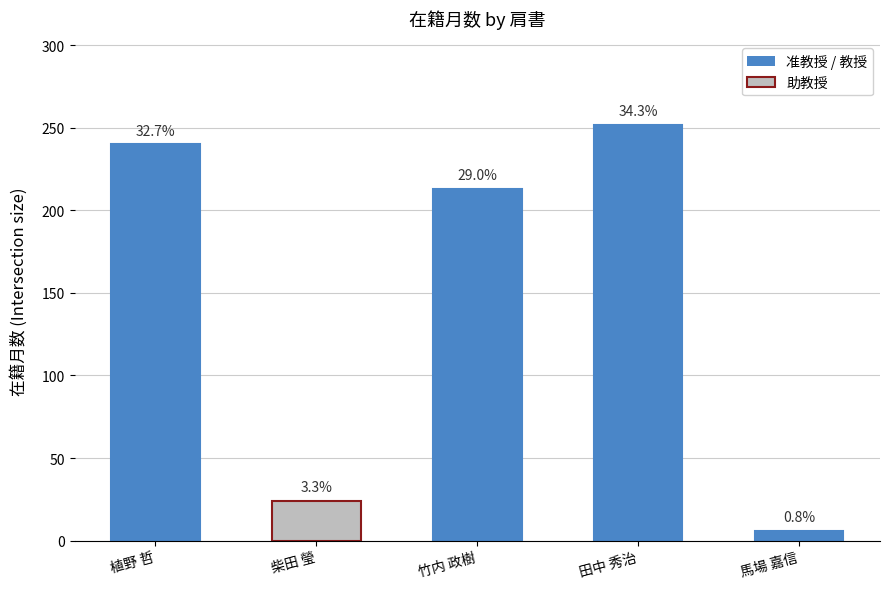

List the labels in order of value, smallest first.

馬場 嘉信, 柴田 瑩, 竹内 政樹, 植野 哲, 田中 秀治